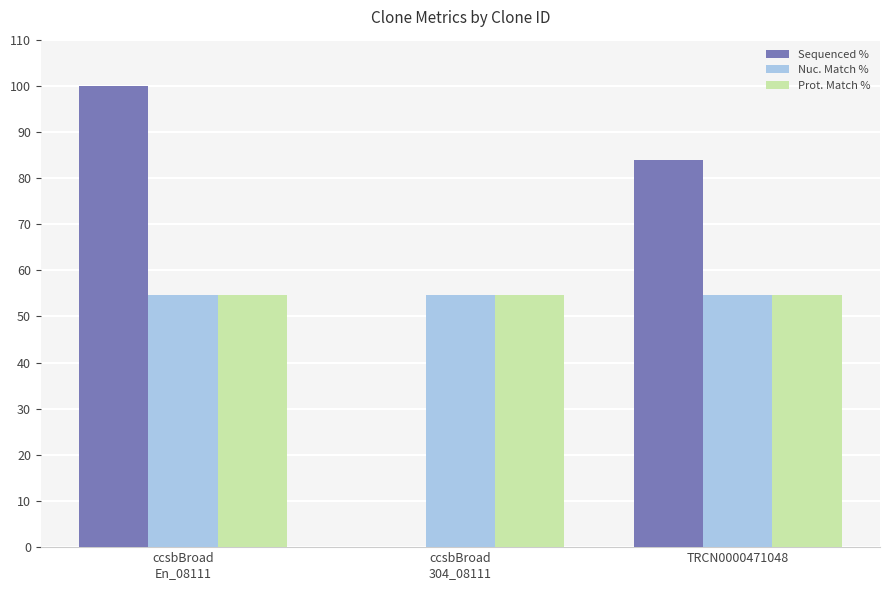

Which series has the widest spread of values?

Sequenced %